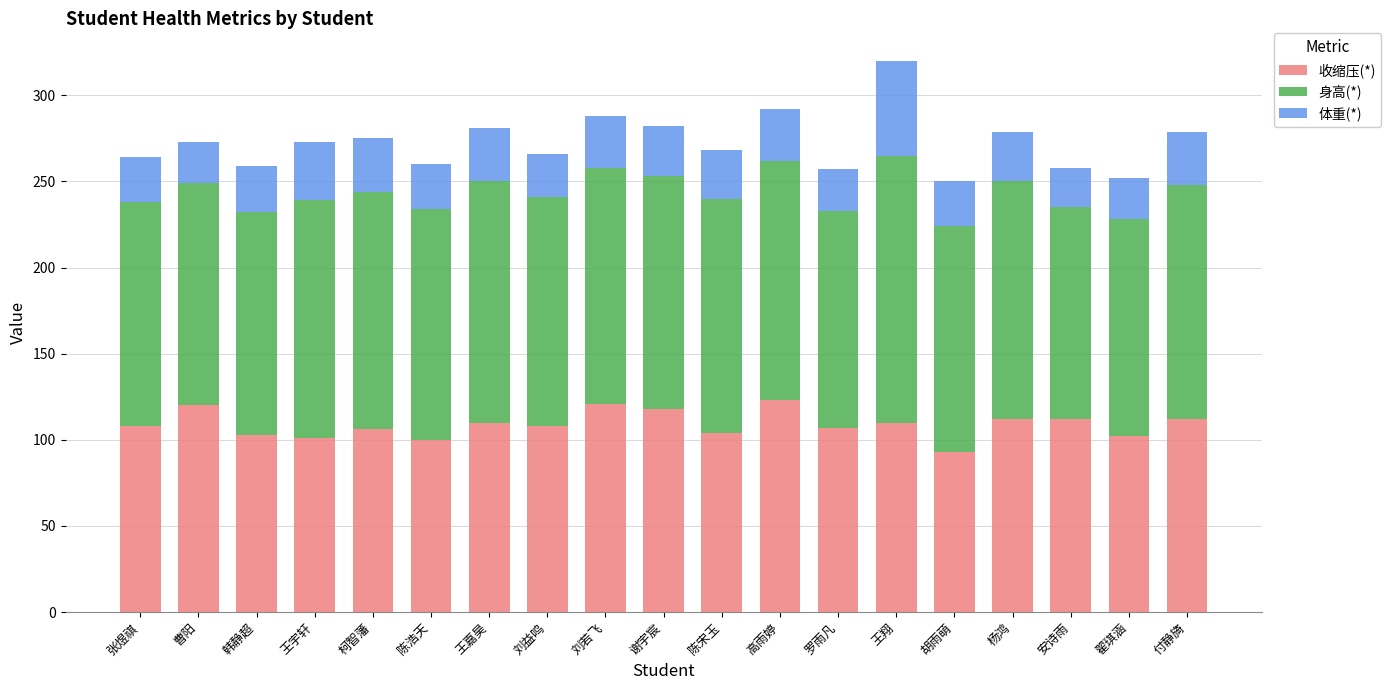

Which category has the lowest value in the 收缩压(*) series?

胡雨萌